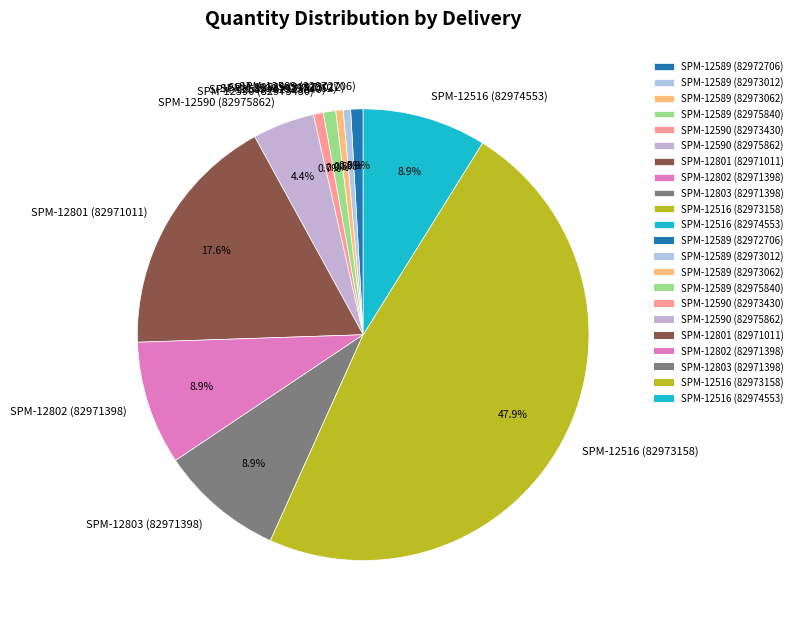

What is the largest slice in the pie chart?

SPM-12516 (82973158)